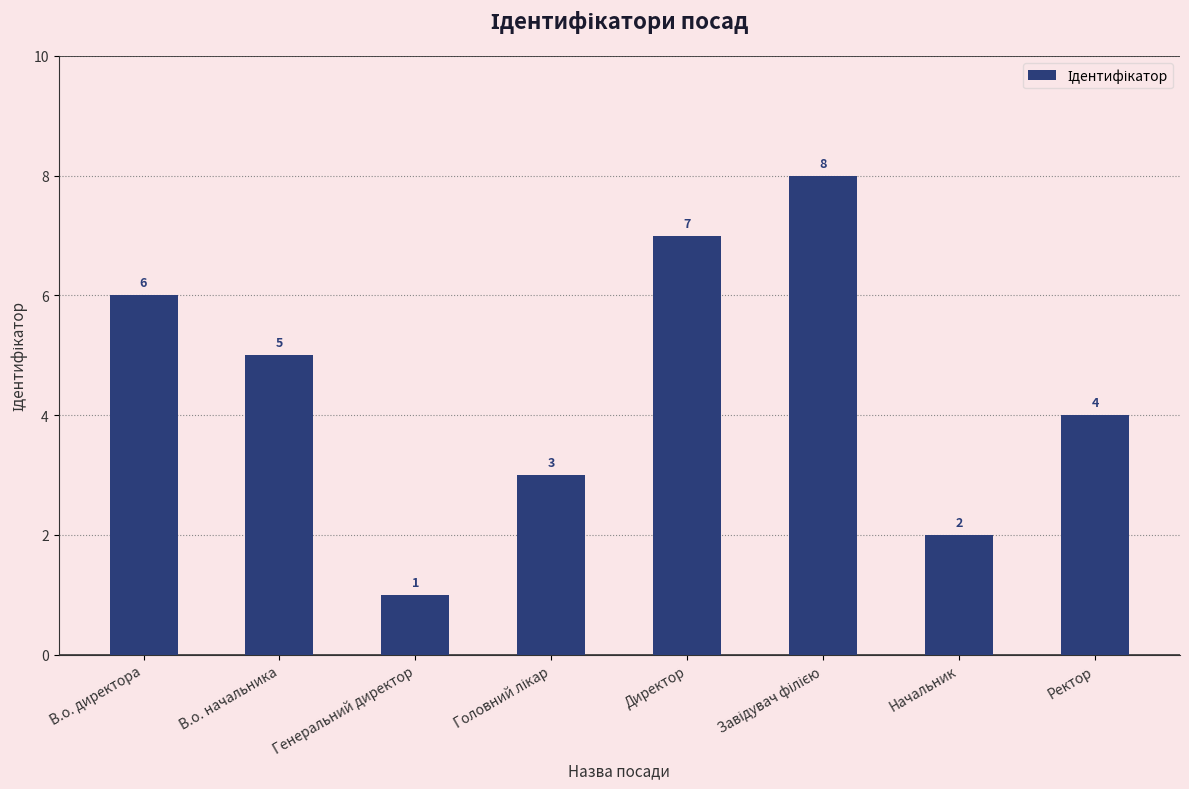

How many bars are there in total?

8